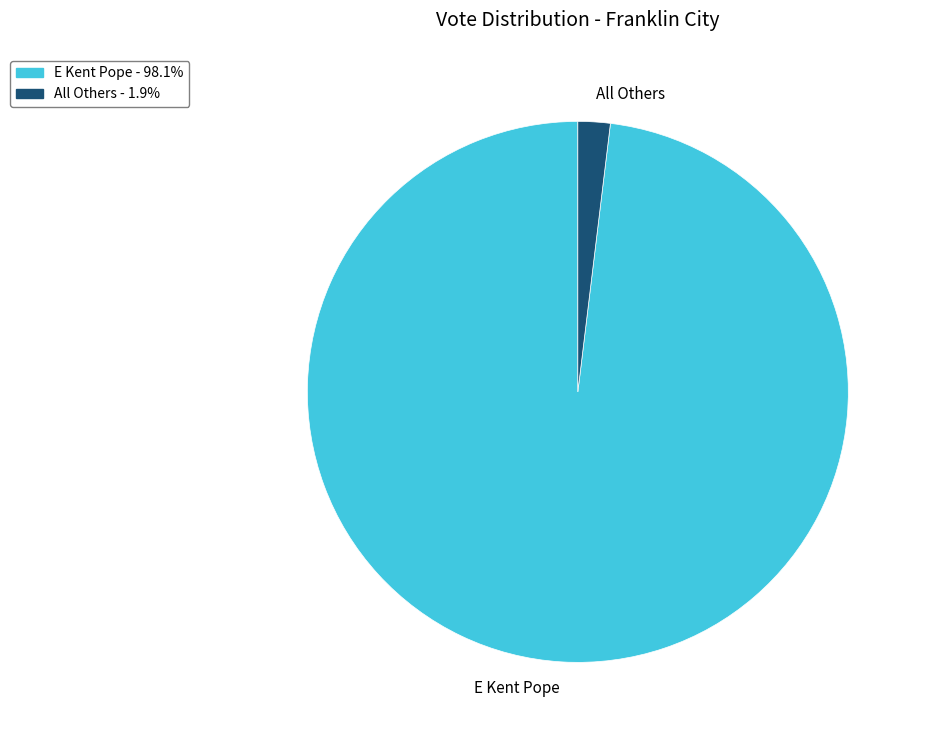

Between All Others and E Kent Pope, which is larger?

E Kent Pope